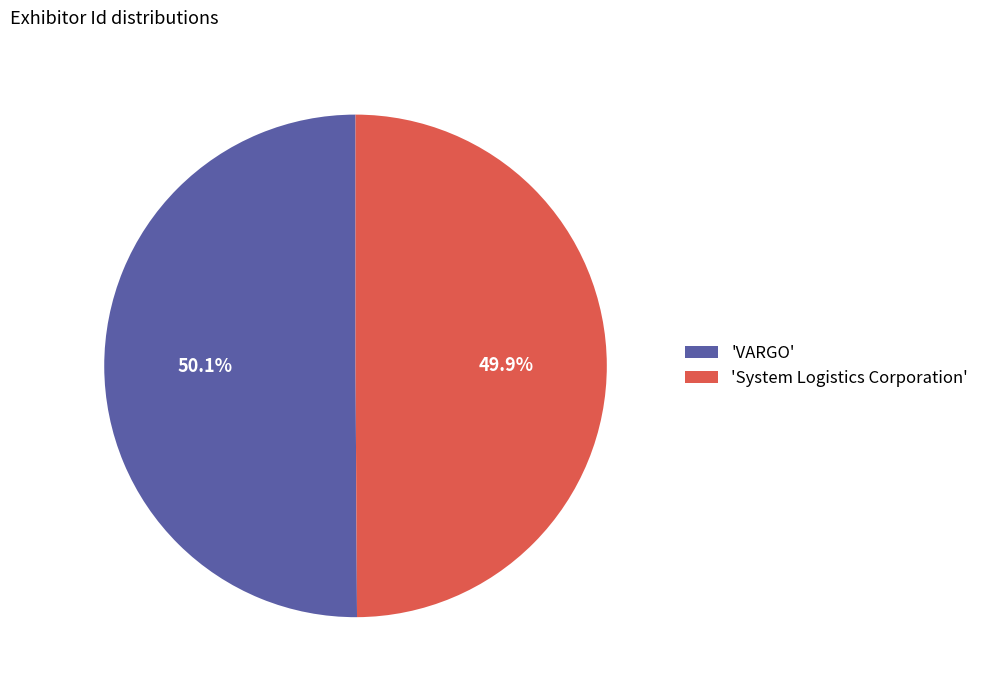

Approximately how many times larger is the value at 'System Logistics Corporation' compared to 'VARGO'?

1.0